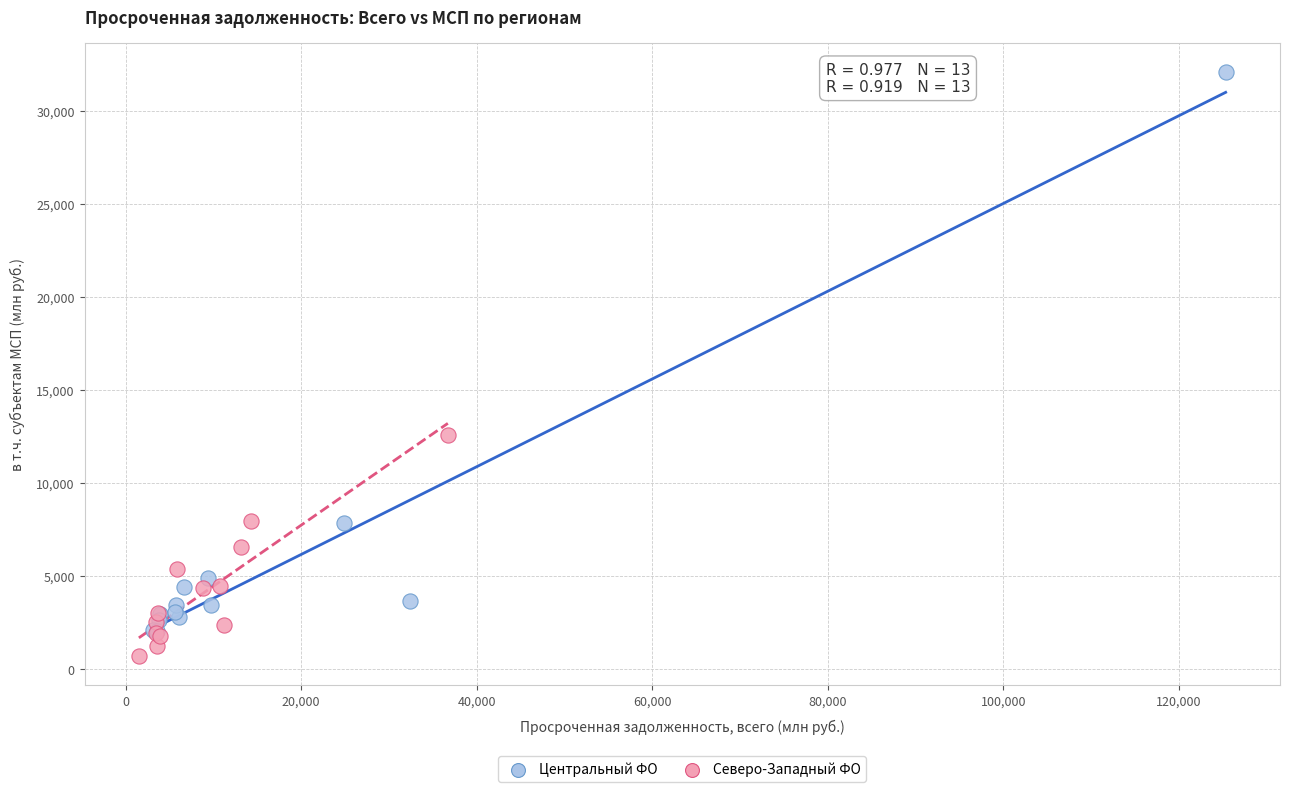

Which series contains the highest Y value?

Центральный ФО